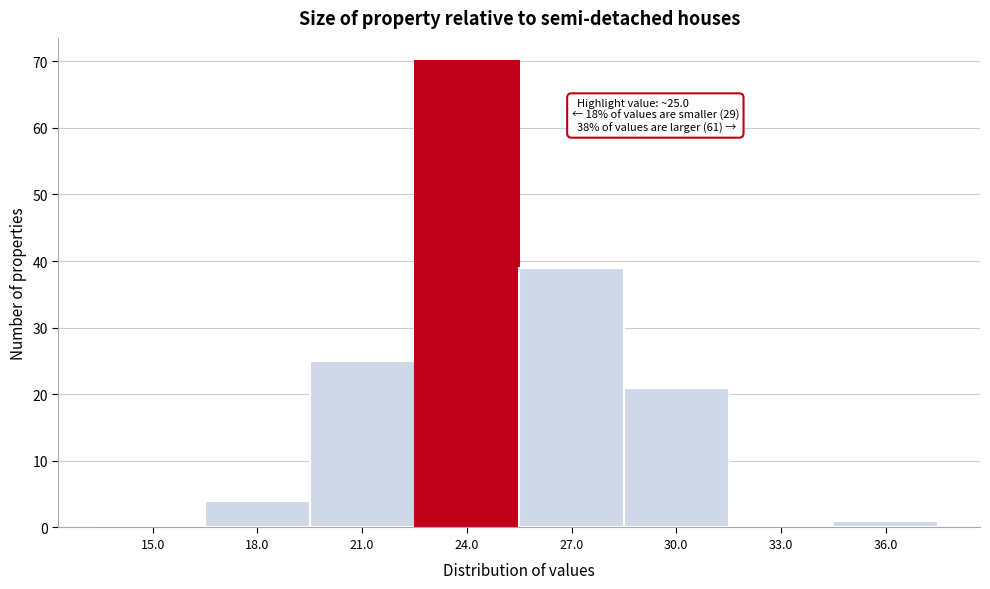

Reading right to left, transcribe all the data shown in this chart.

36.0=1	33.0=0	30.0=21	27.0=39	24.0=70	21.0=25	18.0=4	15.0=0